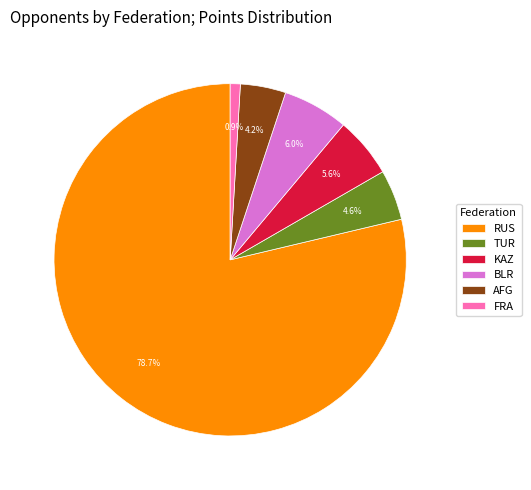

Which slice is the largest?

RUS